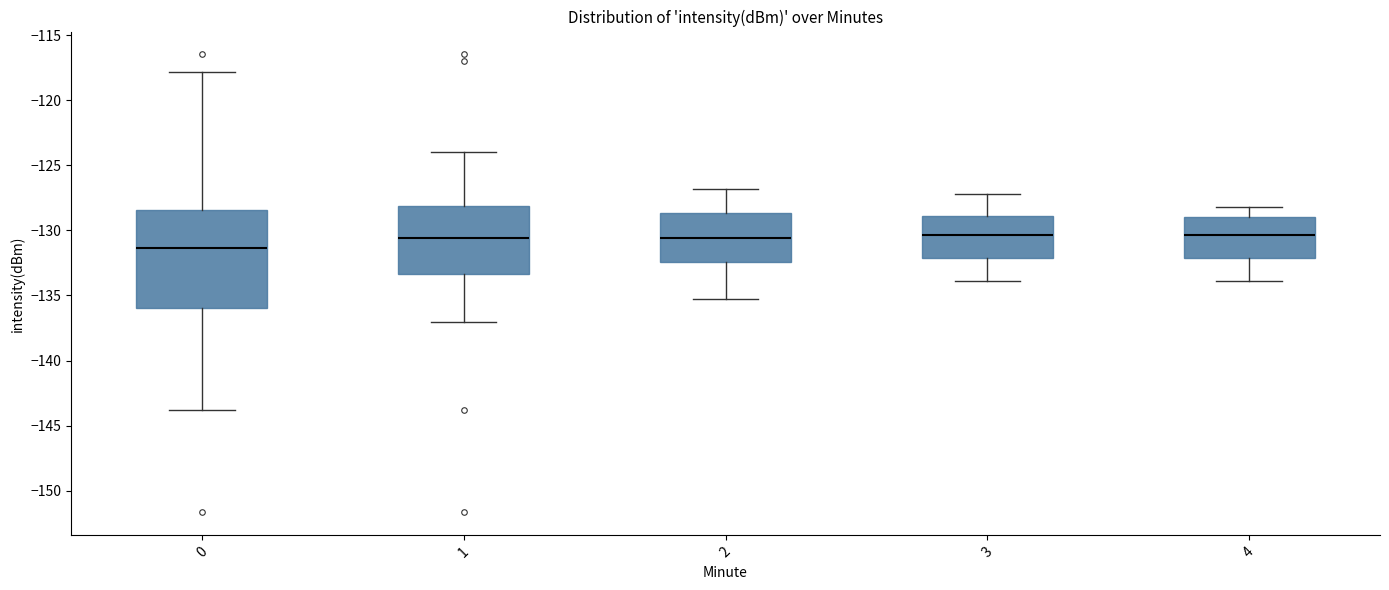

Which box is the tallest, from its lower edge to its upper edge?

0